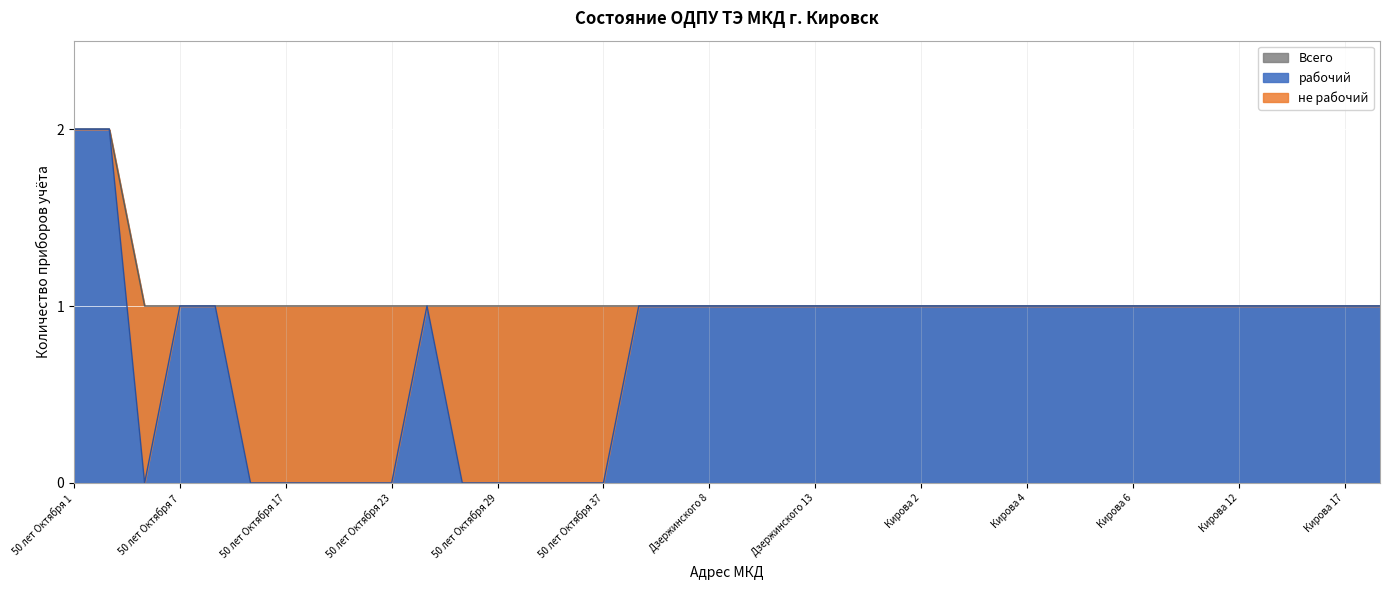

True or false: the data shows 1 at Кирова 6.

True